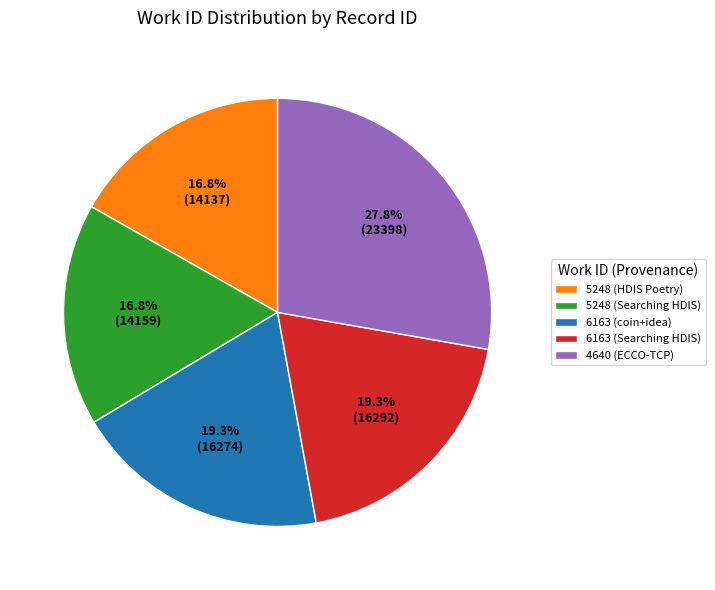

Does 5248 (Searching HDIS) account for over 50% of the chart?

No